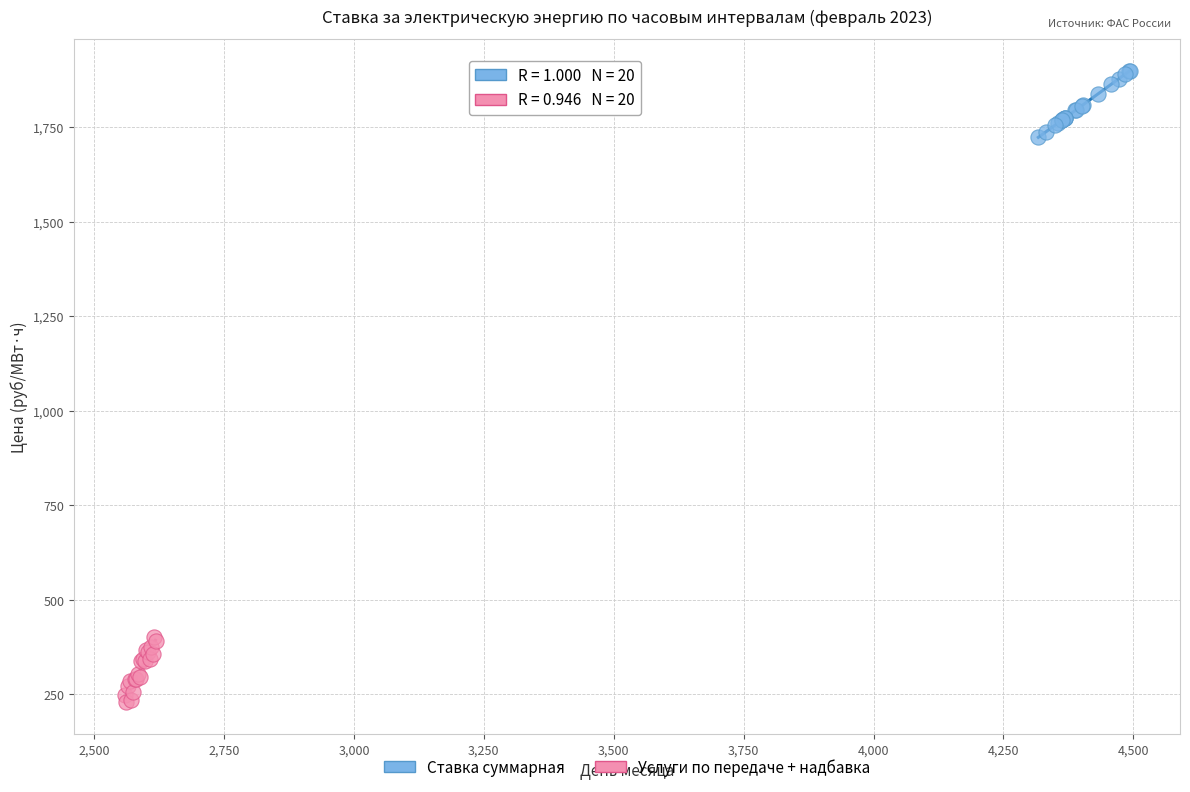

What are all the series names shown in the legend?

Ставка суммарная, Услуги по передаче + надбавка